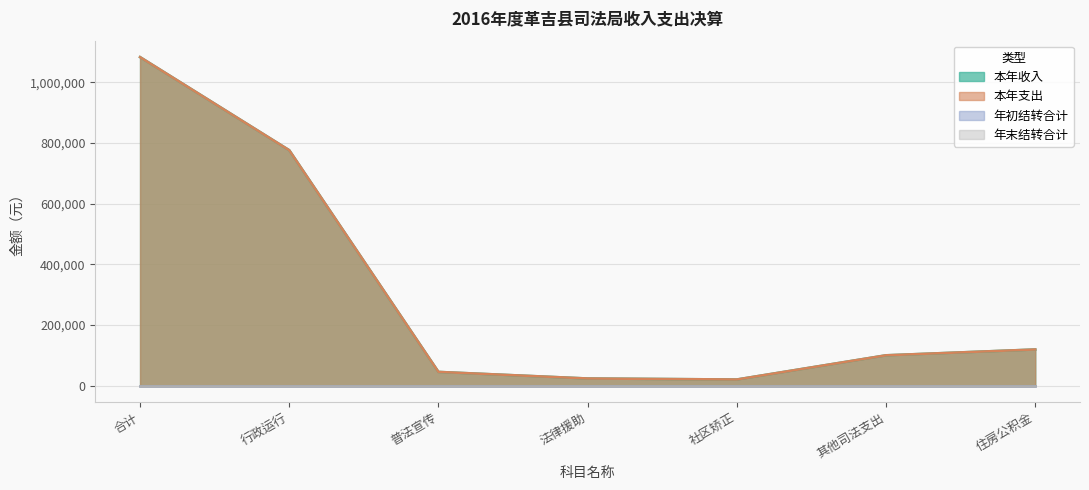

Does the chart have visible grid lines?

Yes